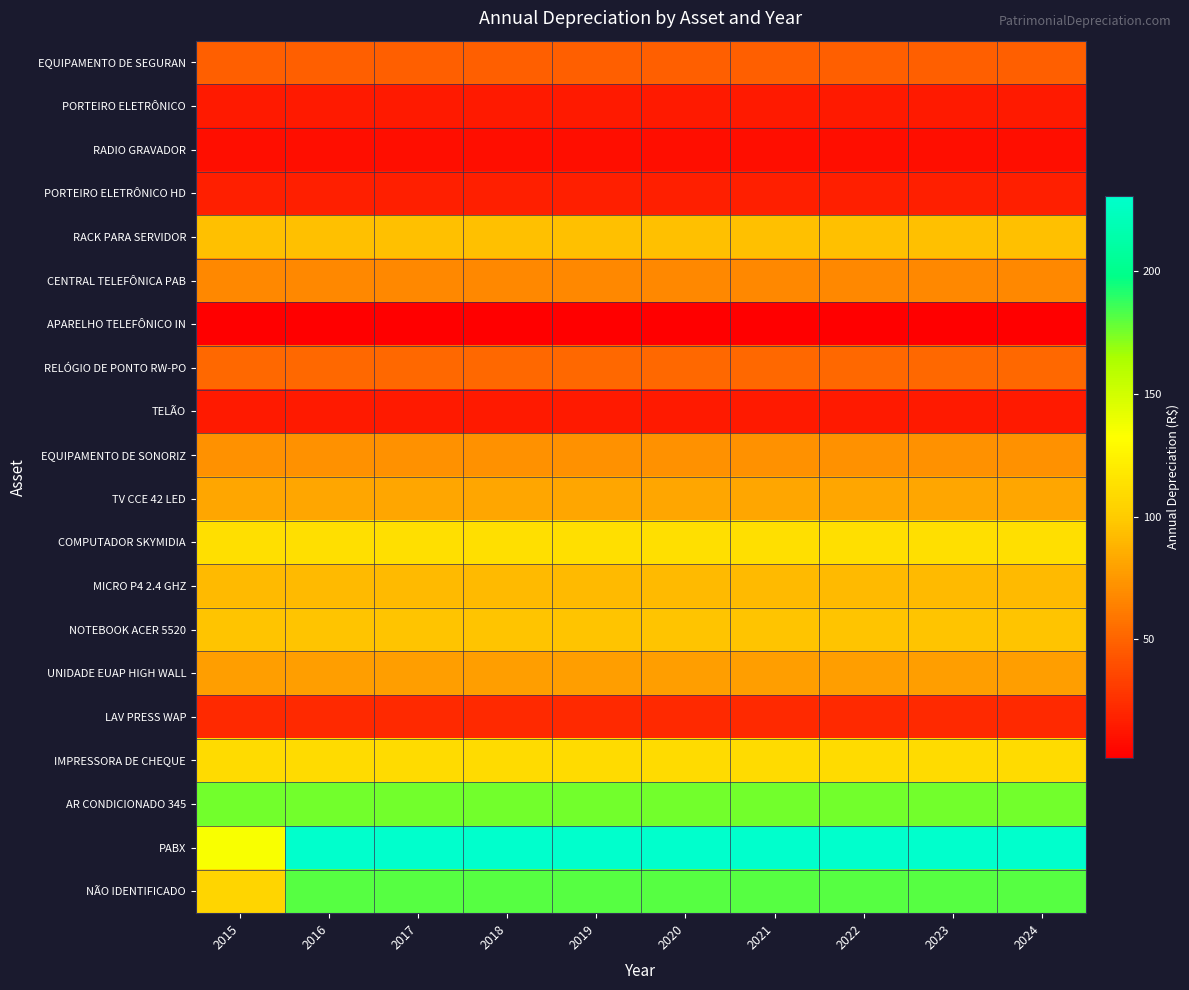

Reading right to left, what are all the values shown in this chart?

EQUIPAMENTO DE SEGURAN: 2024=47.7	2023=47.7	2022=47.7	2021=47.7	2020=47.7	2019=47.7	2018=47.7	2017=47.7	2016=47.7	2015=47.7
PORTEIRO ELETRÔNICO: 2024=15.0	2023=15.0	2022=15.0	2021=15.0	2020=15.0	2019=15.0	2018=15.0	2017=15.0	2016=15.0	2015=15.0
RADIO GRAVADOR: 2024=9.6	2023=9.6	2022=9.6	2021=9.6	2020=9.6	2019=9.6	2018=9.6	2017=9.6	2016=9.6	2015=9.6
PORTEIRO ELETRÔNICO HD: 2024=16.9	2023=16.9	2022=16.9	2021=16.9	2020=16.9	2019=16.9	2018=16.9	2017=16.9	2016=16.9	2015=16.9
RACK PARA SERVIDOR: 2024=94.4	2023=94.4	2022=94.4	2021=94.4	2020=94.4	2019=94.4	2018=94.4	2017=94.4	2016=94.4	2015=94.4
CENTRAL TELEFÔNICA PAB: 2024=67.2	2023=67.2	2022=67.2	2021=67.2	2020=67.2	2019=67.2	2018=67.2	2017=67.2	2016=67.2	2015=67.2
APARELHO TELEFÔNICO IN: 2024=1.7	2023=1.7	2022=1.7	2021=1.7	2020=1.7	2019=1.7	2018=1.7	2017=1.7	2016=1.7	2015=1.7
RELÓGIO DE PONTO RW-PO: 2024=52.6	2023=52.6	2022=52.6	2021=52.6	2020=52.6	2019=52.6	2018=52.6	2017=52.6	2016=52.6	2015=52.6
TELÃO: 2024=15.0	2023=15.0	2022=15.0	2021=15.0	2020=15.0	2019=15.0	2018=15.0	2017=15.0	2016=15.0	2015=15.0
EQUIPAMENTO DE SONORIZ: 2024=72.0	2023=72.0	2022=72.0	2021=72.0	2020=72.0	2019=72.0	2018=72.0	2017=72.0	2016=72.0	2015=72.0
TV CCE 42 LED: 2024=81.7	2023=81.7	2022=81.7	2021=81.7	2020=81.7	2019=81.7	2018=81.7	2017=81.7	2016=81.7	2015=81.7
COMPUTADOR SKYMIDIA: 2024=111.9	2023=111.9	2022=111.9	2021=111.9	2020=111.9	2019=111.9	2018=111.9	2017=111.9	2016=111.9	2015=111.9
MICRO P4 2.4 GHZ: 2024=91.2	2023=91.2	2022=91.2	2021=91.2	2020=91.2	2019=91.2	2018=91.2	2017=91.2	2016=91.2	2015=91.2
NOTEBOOK ACER 5520: 2024=96.3	2023=96.3	2022=96.3	2021=96.3	2020=96.3	2019=96.3	2018=96.3	2017=96.3	2016=96.3	2015=96.3
UNIDADE EUAP HIGH WALL: 2024=78.0	2023=78.0	2022=78.0	2021=78.0	2020=78.0	2019=78.0	2018=78.0	2017=78.0	2016=78.0	2015=78.0
LAV PRESS WAP: 2024=22.1	2023=22.1	2022=22.1	2021=22.1	2020=22.1	2019=22.1	2018=22.1	2017=22.1	2016=22.1	2015=22.1
IMPRESSORA DE CHEQUE: 2024=109.2	2023=109.2	2022=109.2	2021=109.2	2020=109.2	2019=109.2	2018=109.2	2017=109.2	2016=109.2	2015=109.2
AR CONDICIONADO 345: 2024=176.0	2023=176.0	2022=176.0	2021=176.0	2020=176.0	2019=176.0	2018=176.0	2017=176.0	2016=176.0	2015=176.0
PABX: 2024=230.6	2023=230.6	2022=230.6	2021=230.6	2020=230.6	2019=230.6	2018=230.6	2017=230.6	2016=230.6	2015=134.5
NÃO IDENTIFICADO: 2024=181.2	2023=181.2	2022=181.2	2021=181.2	2020=181.2	2019=181.2	2018=181.2	2017=181.2	2016=181.2	2015=105.7